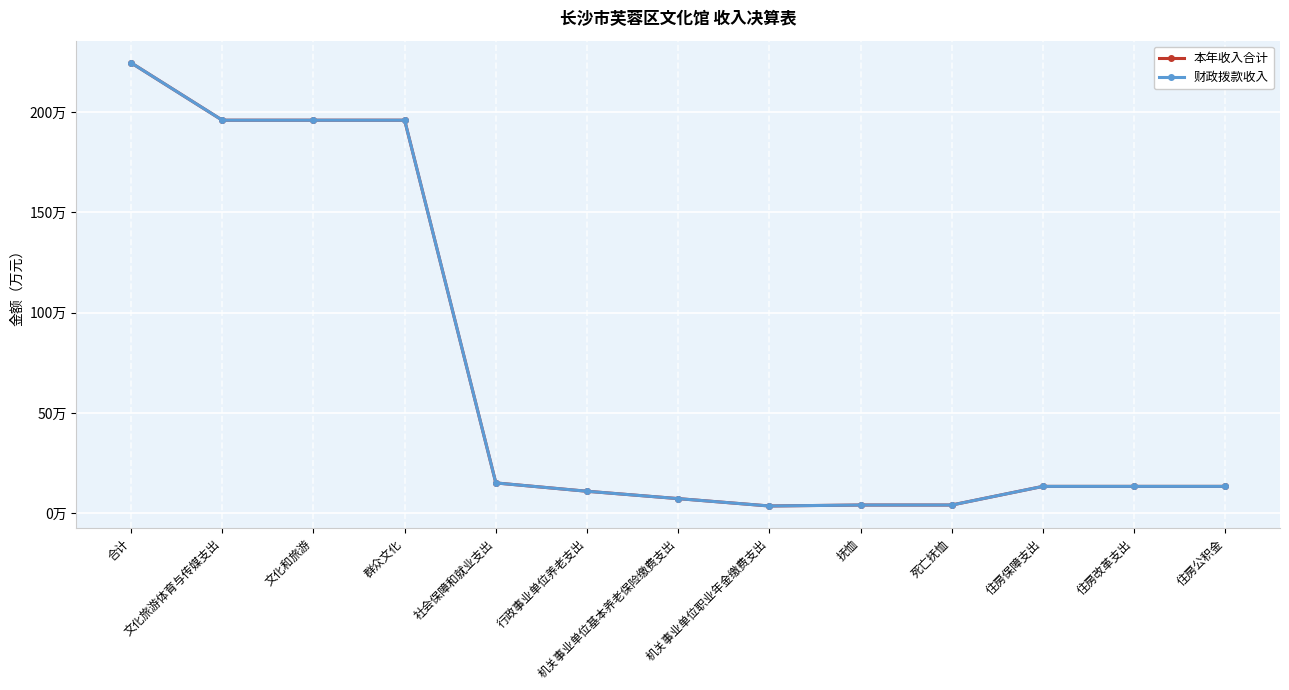

Reading left to right, extract all data points from this chart.

本年收入合计: 合计=224.5	文化旅游体育与传媒支出=195.9	文化和旅游=195.9	群众文化=195.9	社会保障和就业支出=15.2	行政事业单位养老支出=11.0	机关事业单位基本养老保险缴费支出=7.3	机关事业单位职业年金缴费支出=3.7	抚恤=4.2	死亡抚恤=4.2	住房保障支出=13.4	住房改革支出=13.4	住房公积金=13.4
财政拨款收入: 合计=224.5	文化旅游体育与传媒支出=195.9	文化和旅游=195.9	群众文化=195.9	社会保障和就业支出=15.2	行政事业单位养老支出=11.0	机关事业单位基本养老保险缴费支出=7.3	机关事业单位职业年金缴费支出=3.7	抚恤=4.2	死亡抚恤=4.2	住房保障支出=13.4	住房改革支出=13.4	住房公积金=13.4